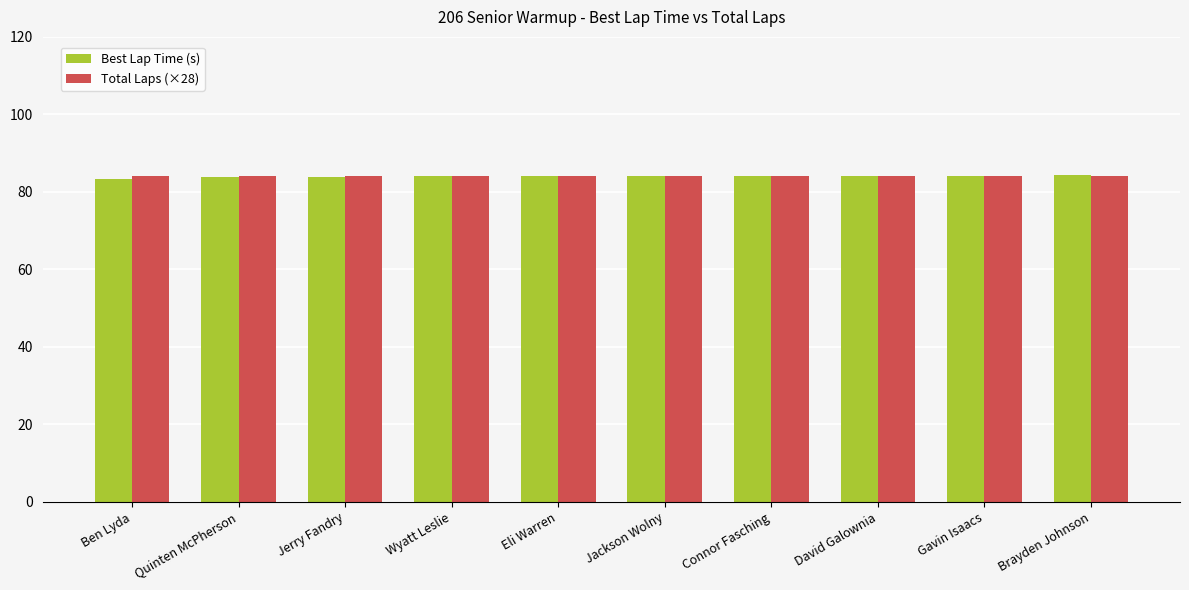

Does the chart contain stacked bars?

No